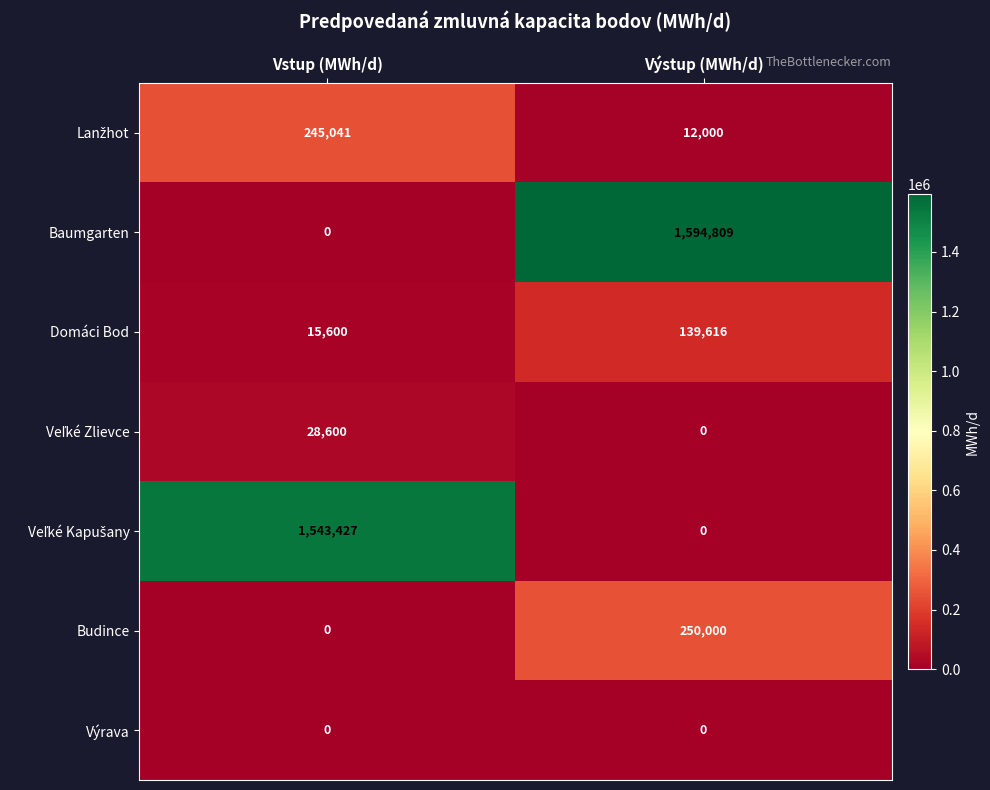

Where is Baumgarten nearest to the value 797404?

Vstup (MWh/d)